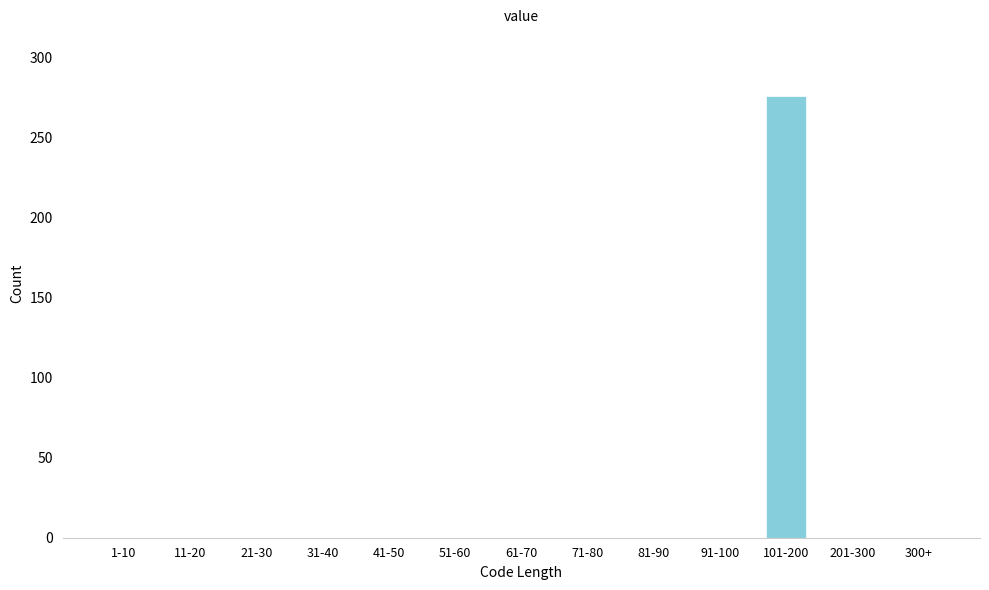

Reading left to right, transcribe all the data shown in this chart.

1-10=0	11-20=0	21-30=0	31-40=0	41-50=0	51-60=0	61-70=0	71-80=0	81-90=0	91-100=0	101-200=276	201-300=0	300+=0